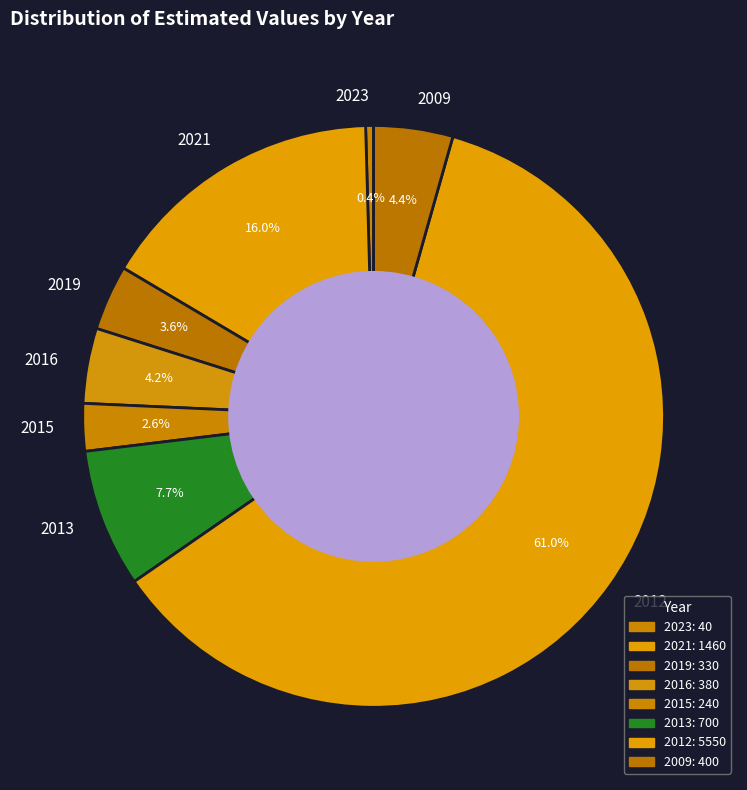

Between 2016 and 2015, which is larger?

2016